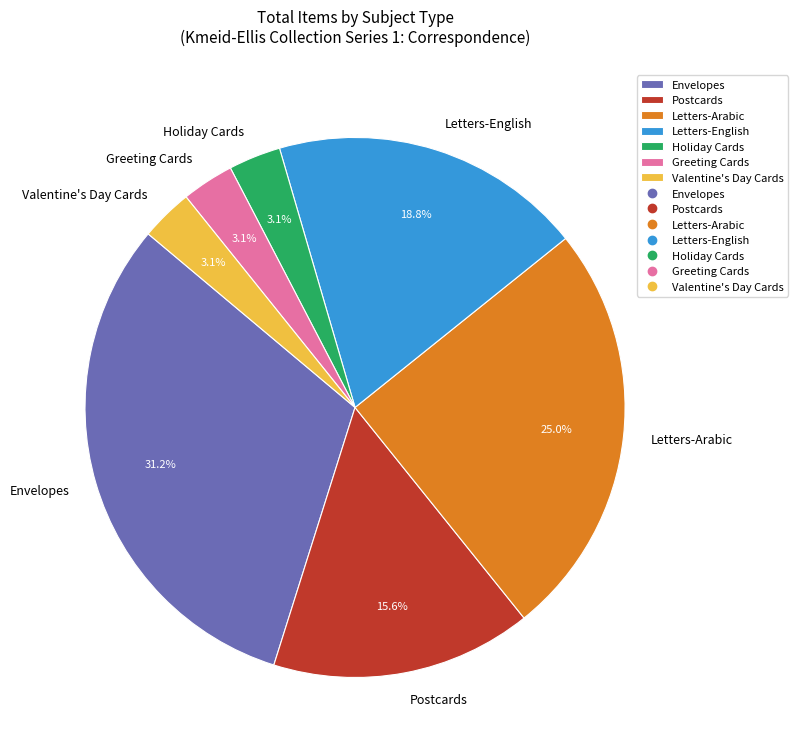

To the nearest percent, what is the average slice percentage?

14%